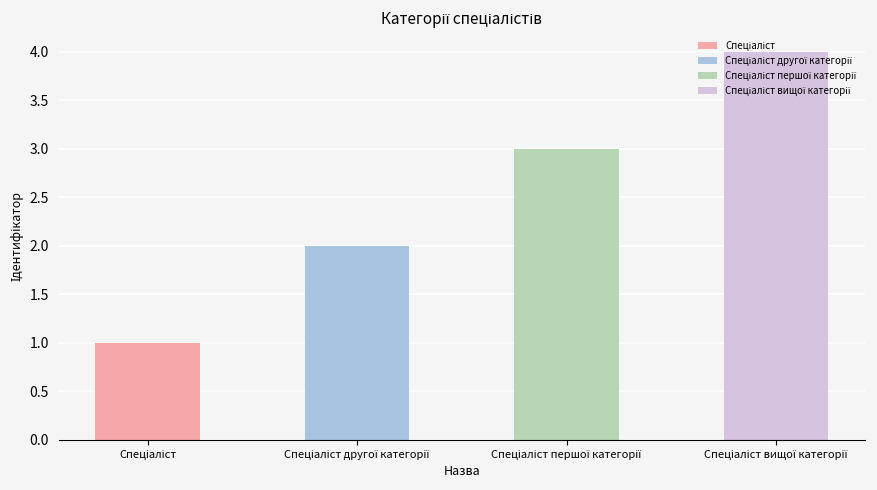

What is the sum of all values?

10